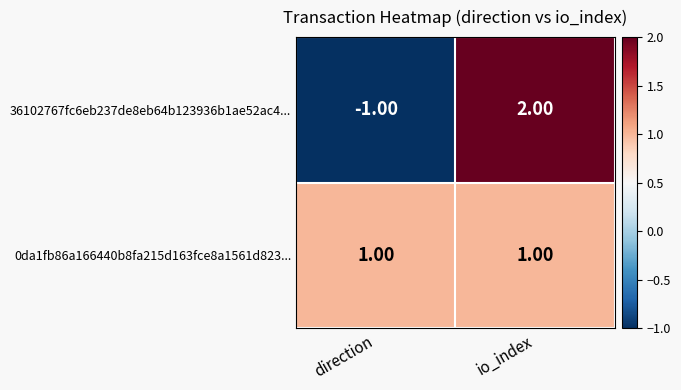

Which series has the widest spread of values?

36102767fc6eb237de8eb64b123936b1ae52ac4...